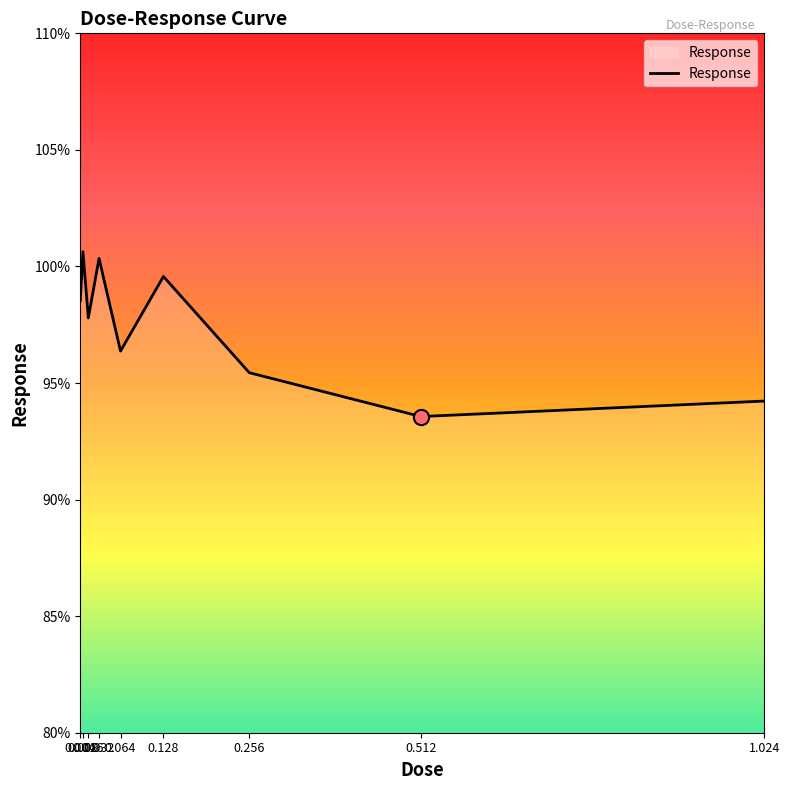

Approximately how many times larger is the value at 0.004 compared to 1.024?

1.0